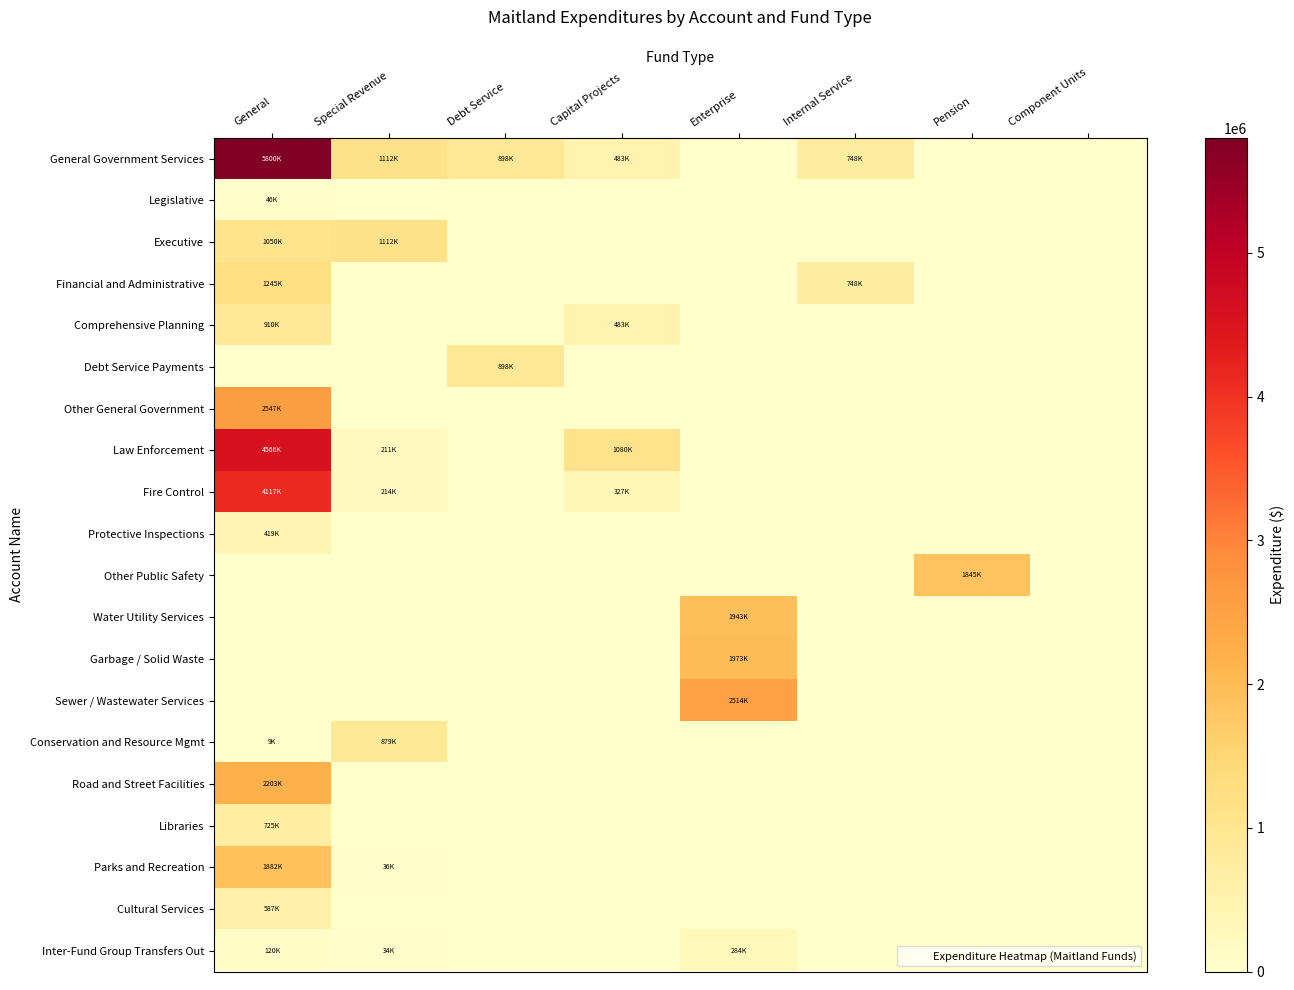

What is the maximum value shown in the chart?

5800820